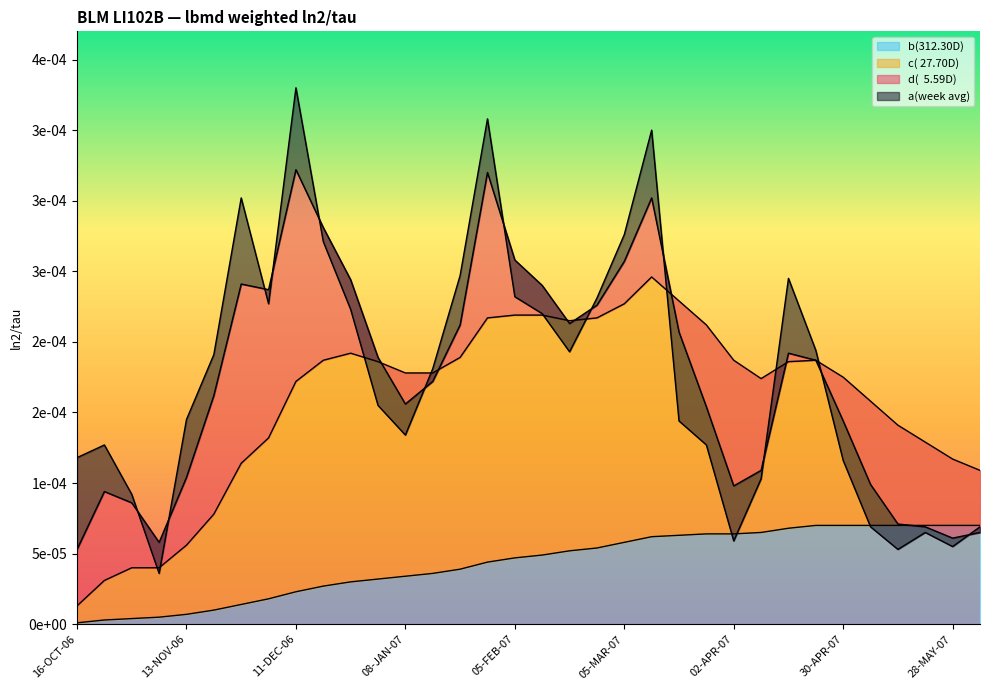

Which series changed the most between 30-OCT-06 and 16-APR-07?

a(week avg)